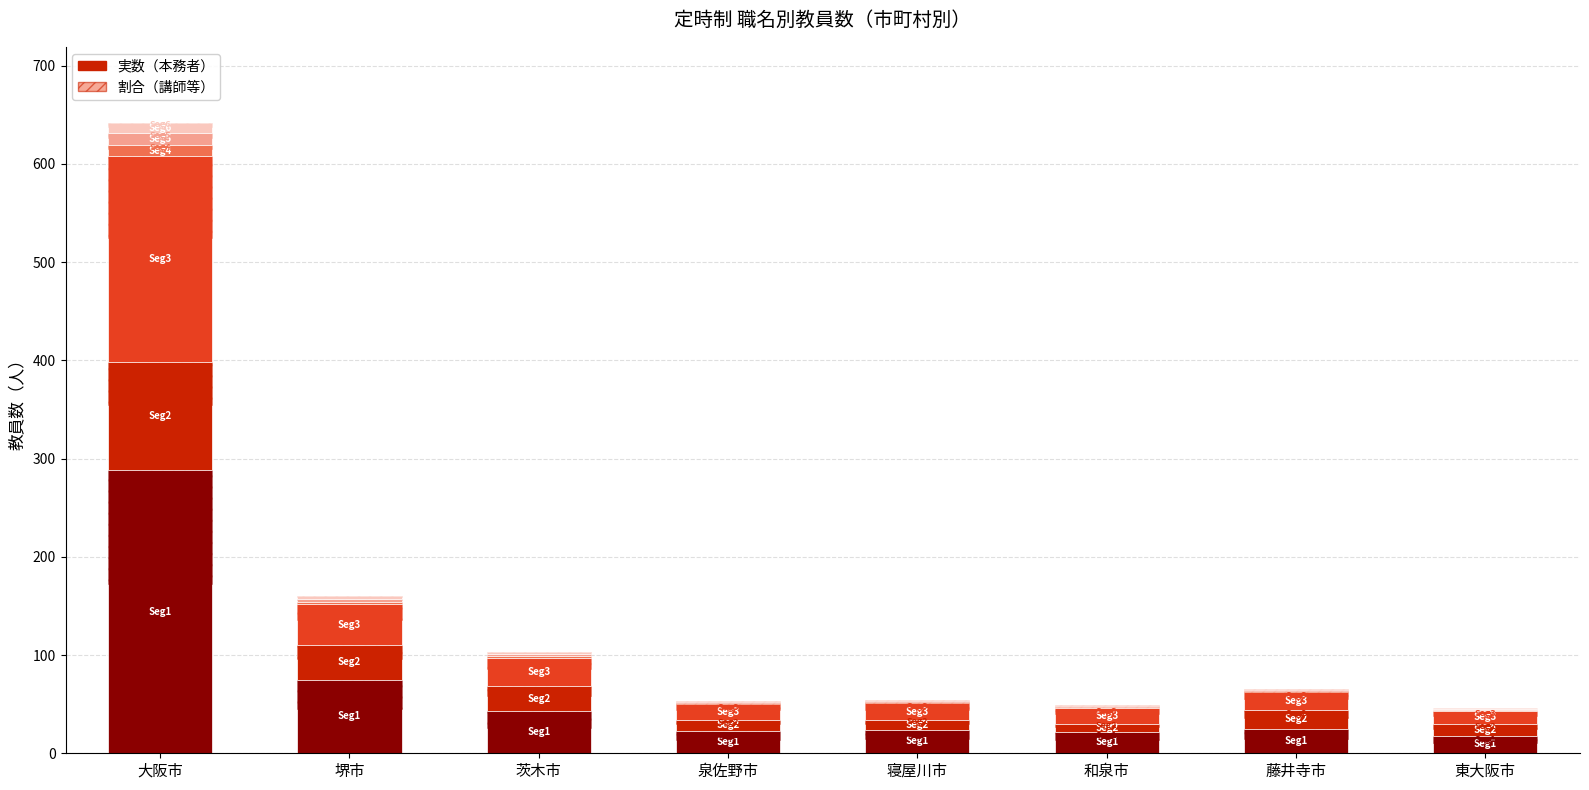

How many series are shown in this chart?

6